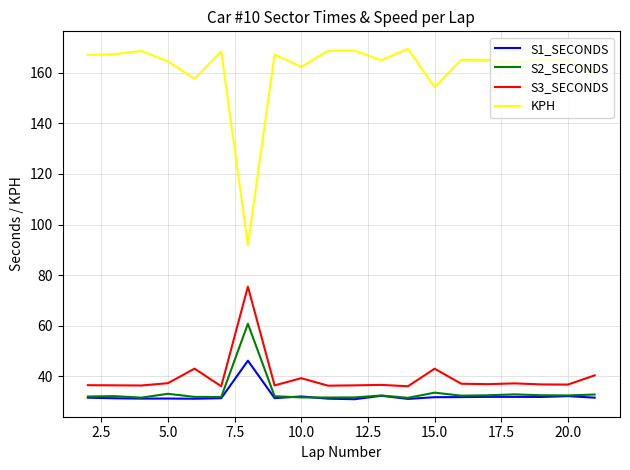

What is the greatest value displayed?

169.4